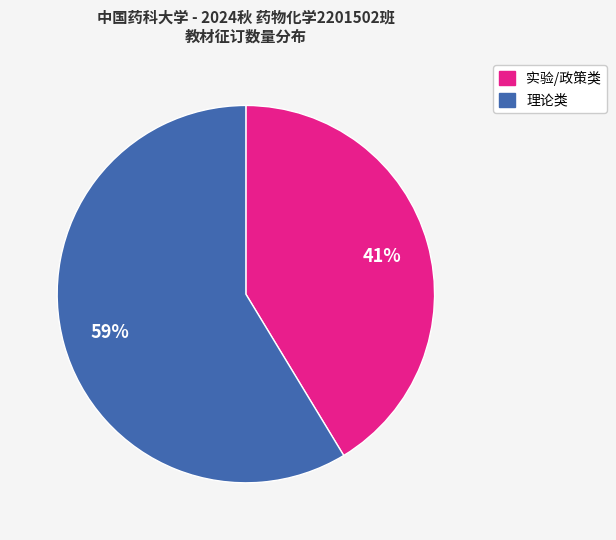

To the nearest percent, what is the average slice percentage?

50%